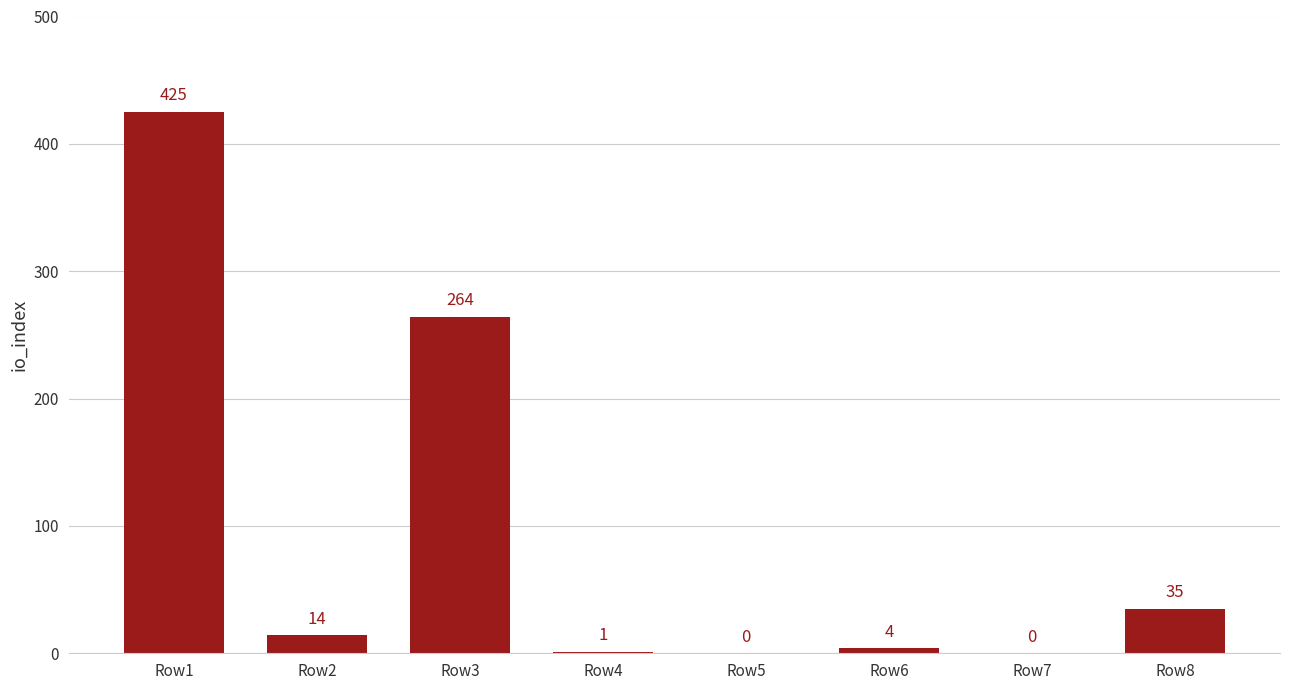

Reading left to right, transcribe all the data shown in this chart.

Row1=425	Row2=14	Row3=264	Row4=1	Row5=0	Row6=4	Row7=0	Row8=35